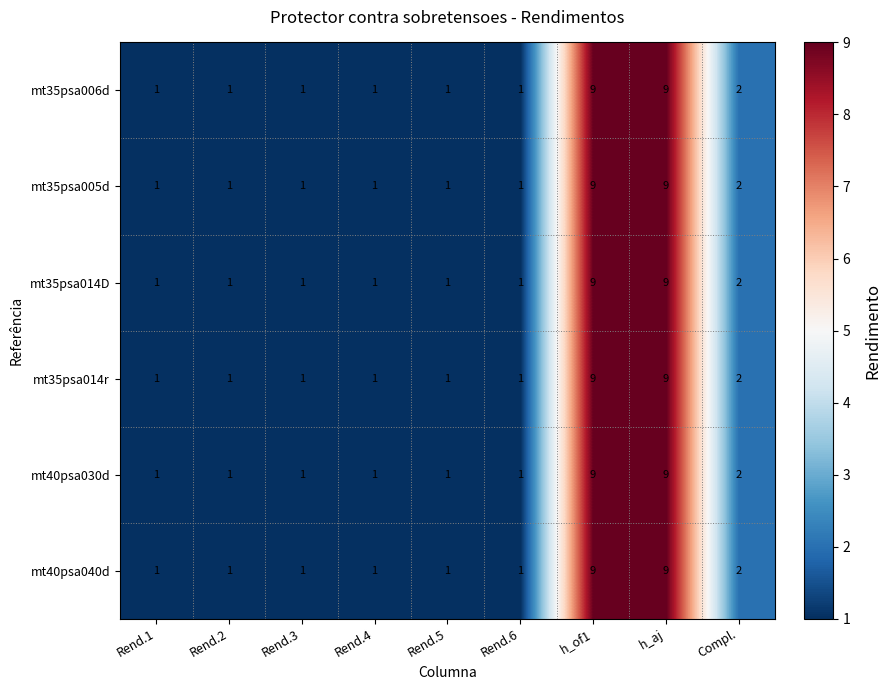

What is the total value across all series at Rend.2?

6